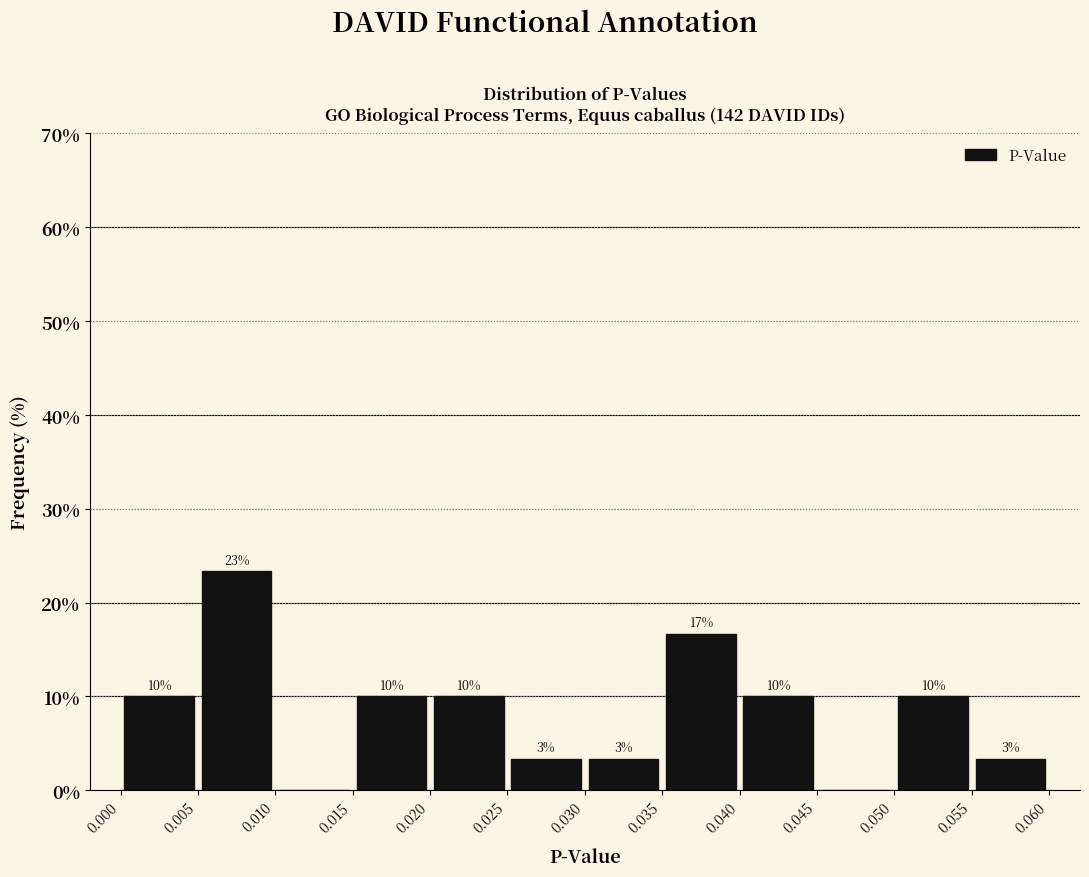

Over which range of the x-axis is the bar tallest?

0.005 to 0.010